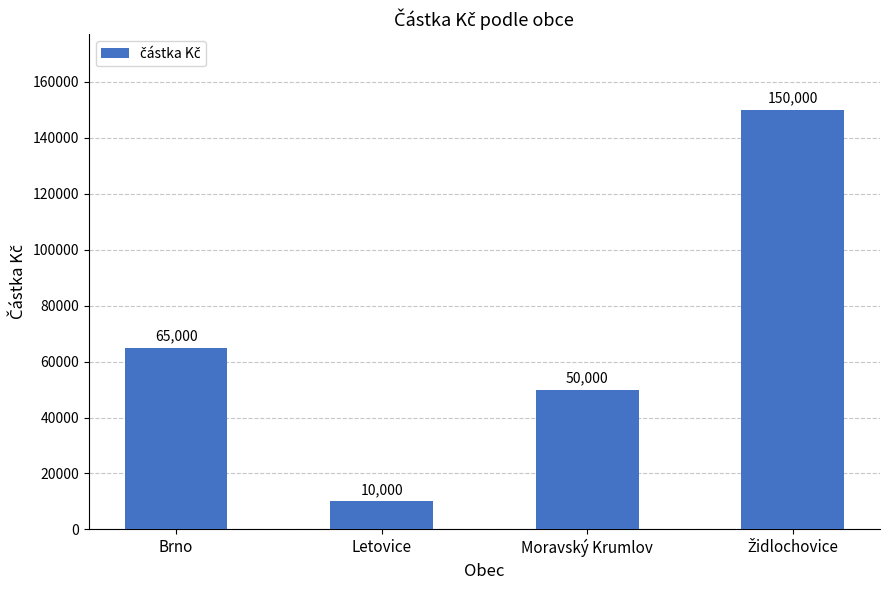

What is the difference between the second highest and second lowest values?

15000